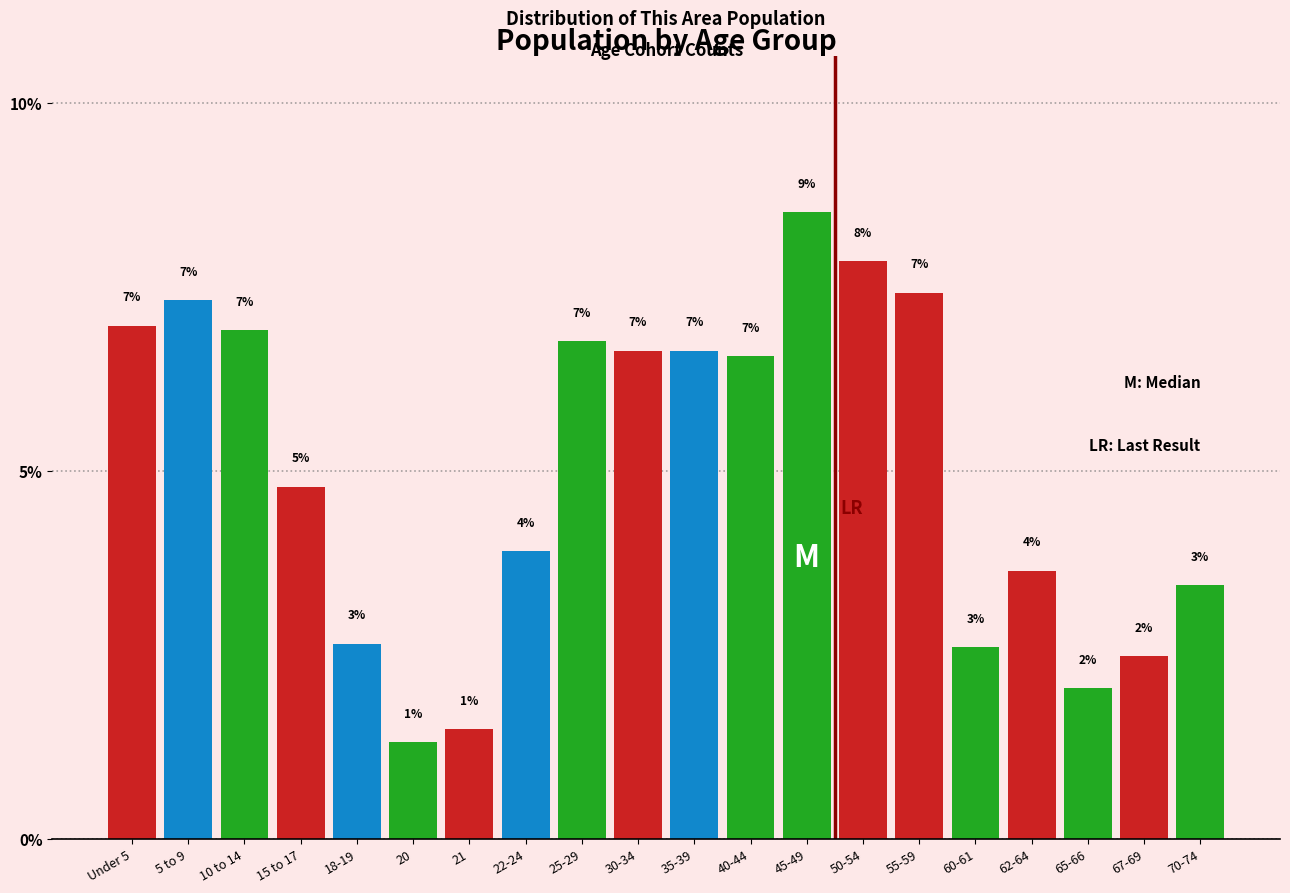

What is the ratio of the value at 22-24 to the value at 25-29?

0.6